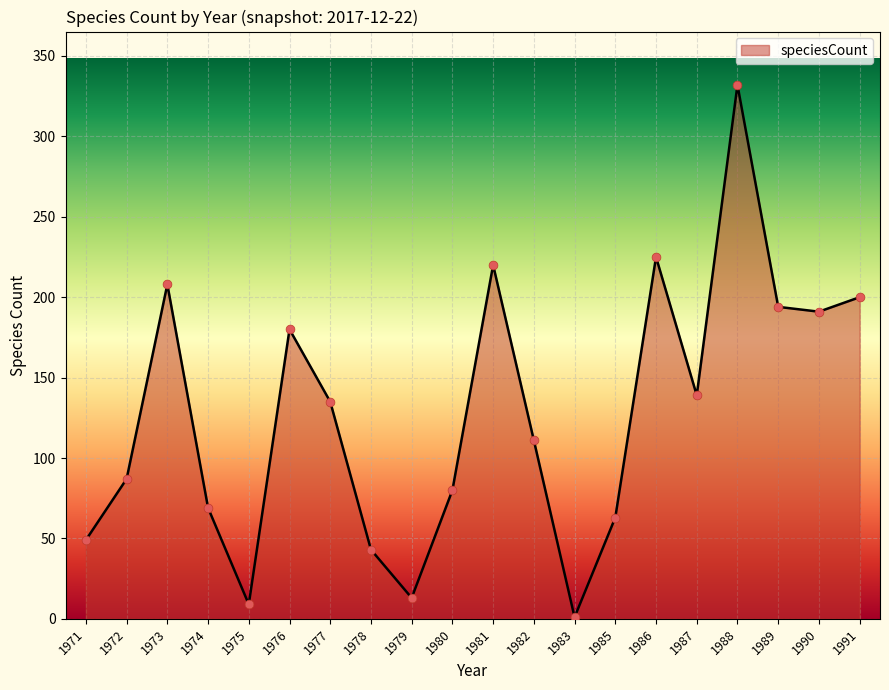

Which has a higher value, 1979 or 1972?

1972